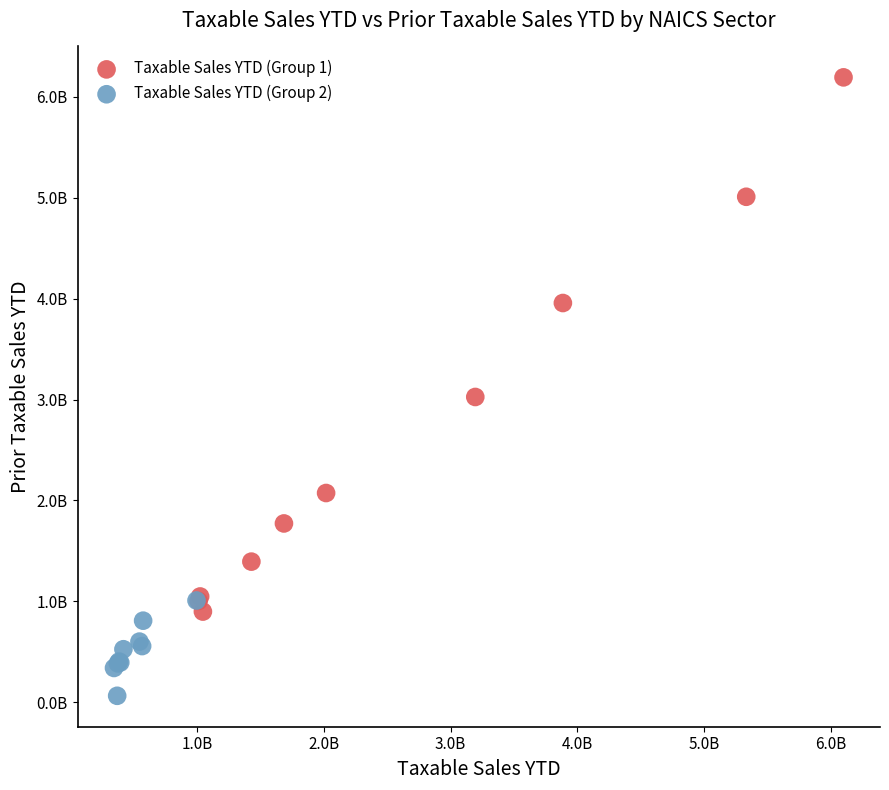

What are all the series names shown in the legend?

Taxable Sales YTD (Group 1), Taxable Sales YTD (Group 2)